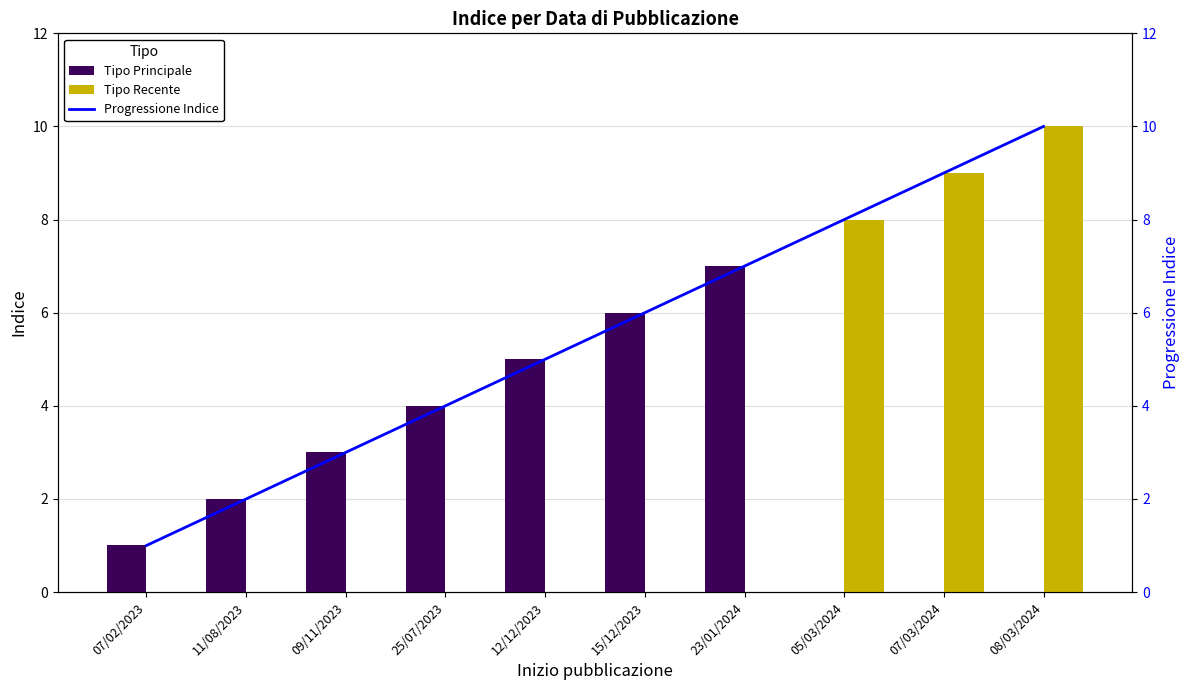

List the series in order of their peak value, highest first.

Tipo Recente, Progressione Indice, Tipo Principale